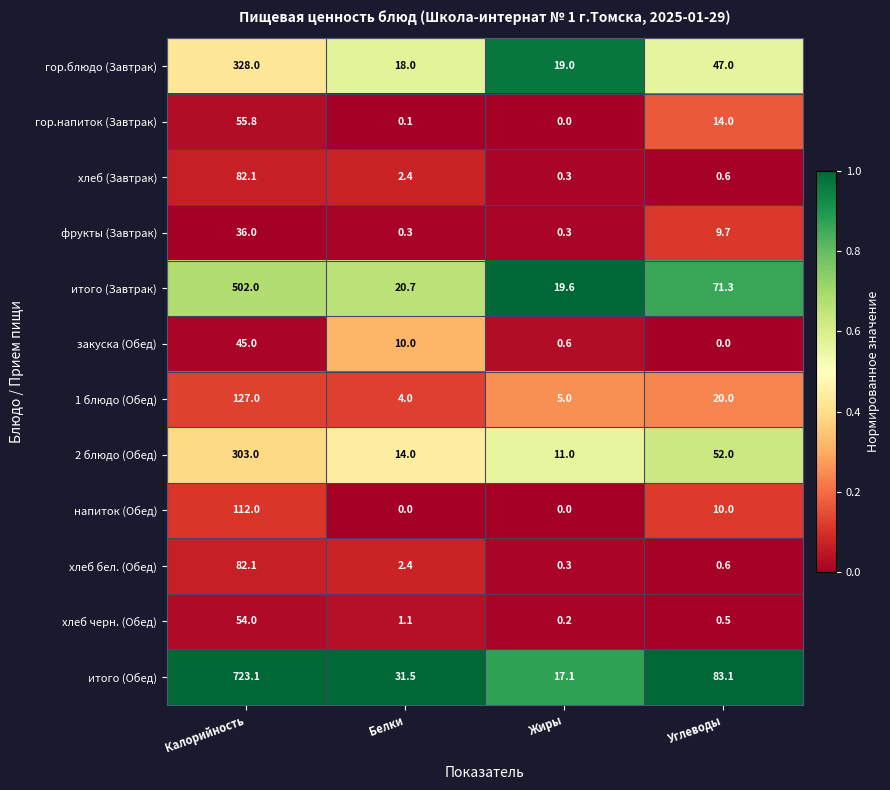

How many categories are shown in the chart?

4